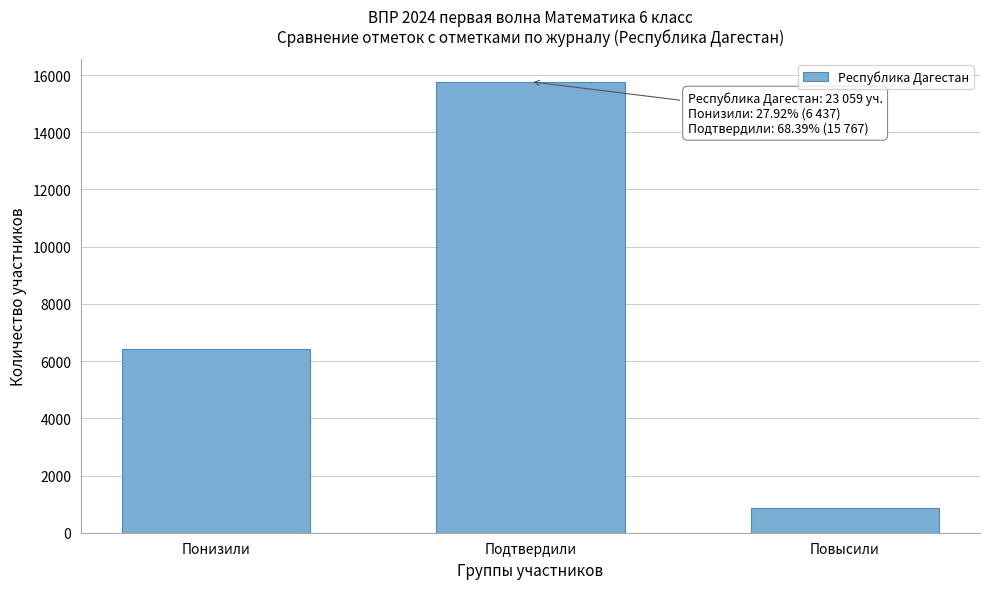

Reading left to right, list all the values displayed in this chart.

Понизили=6437	Подтвердили=15767	Повысили=851